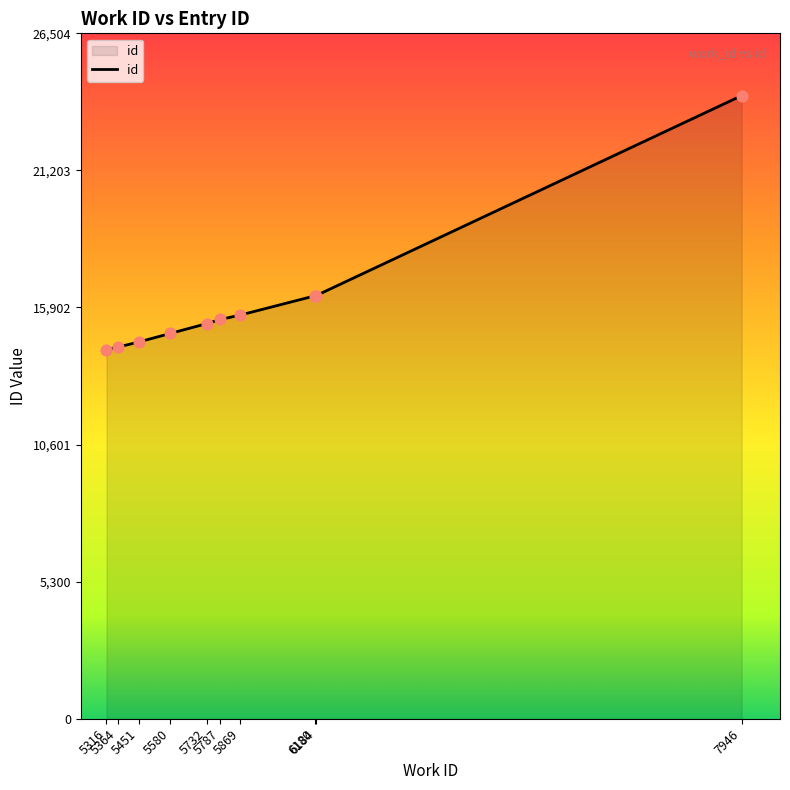

What is the ratio of the value at 6184 to the value at 5787?

1.1